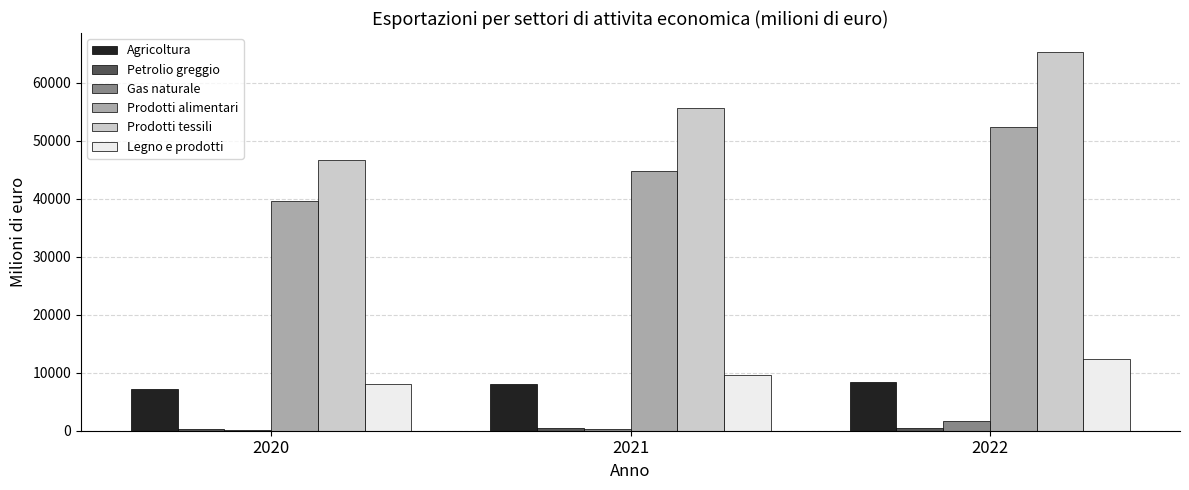

Which series has the largest total across all categories?

Prodotti tessili